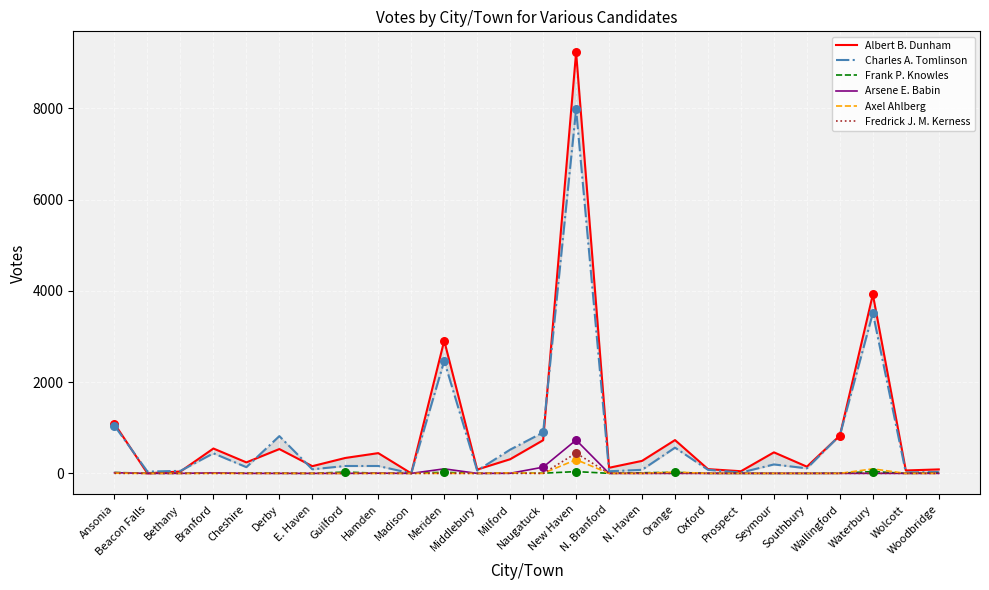

Which series contains the lowest Y value?

Albert B. Dunham